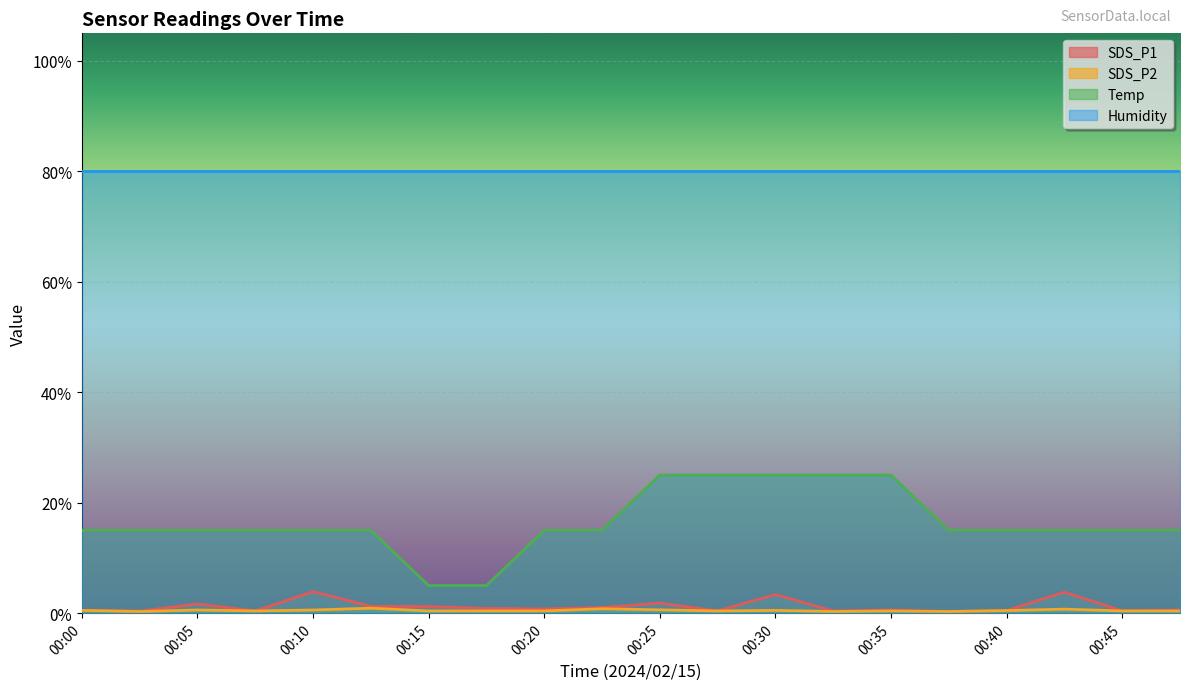

The value of Temp at 00:27 is 14.6. True or false?

False